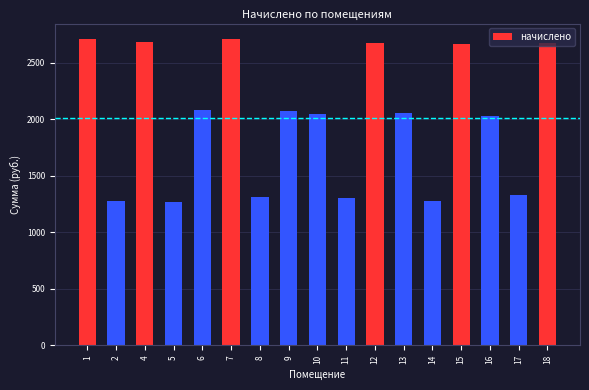

Approximately how many times larger is the value at 14 compared to 6?

0.6